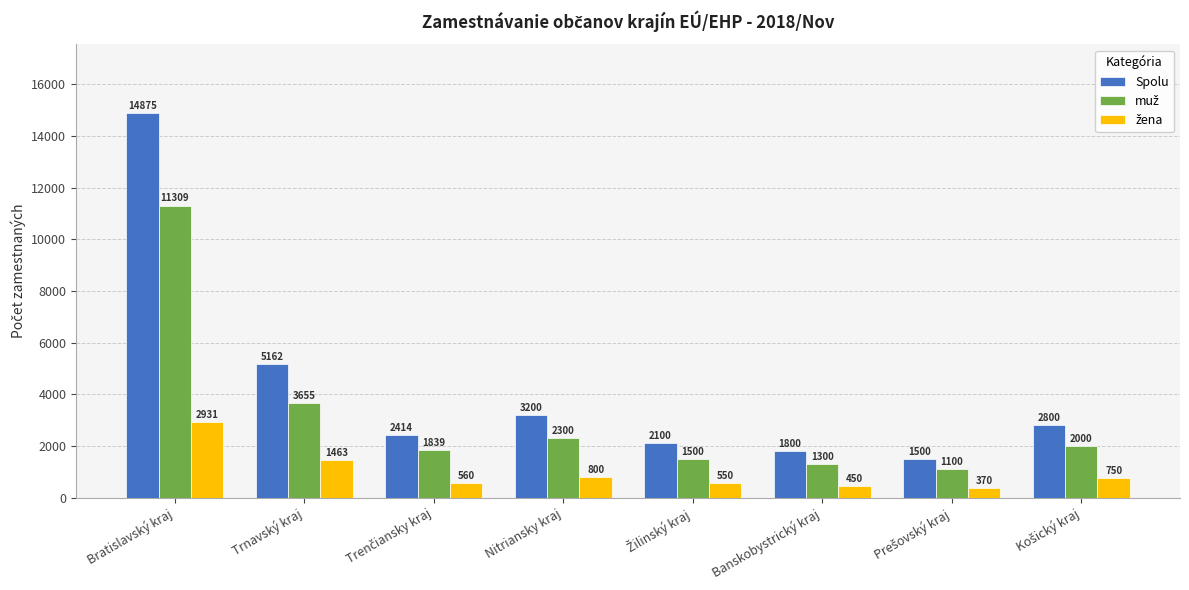

Where is Spolu nearest to the value 8187?

Trnavský kraj